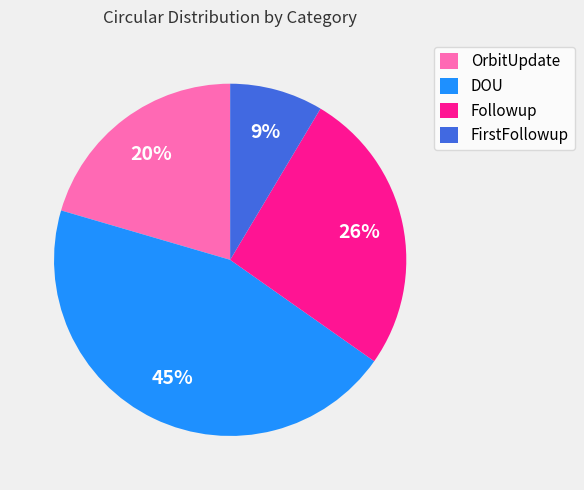

Is Followup the majority of the pie?

No